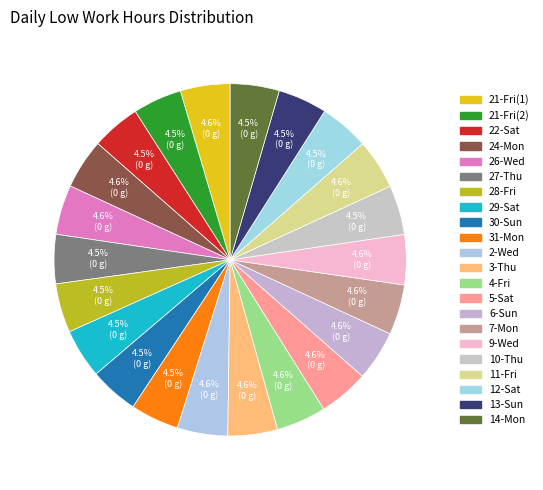

How many segments does this pie chart have?

22